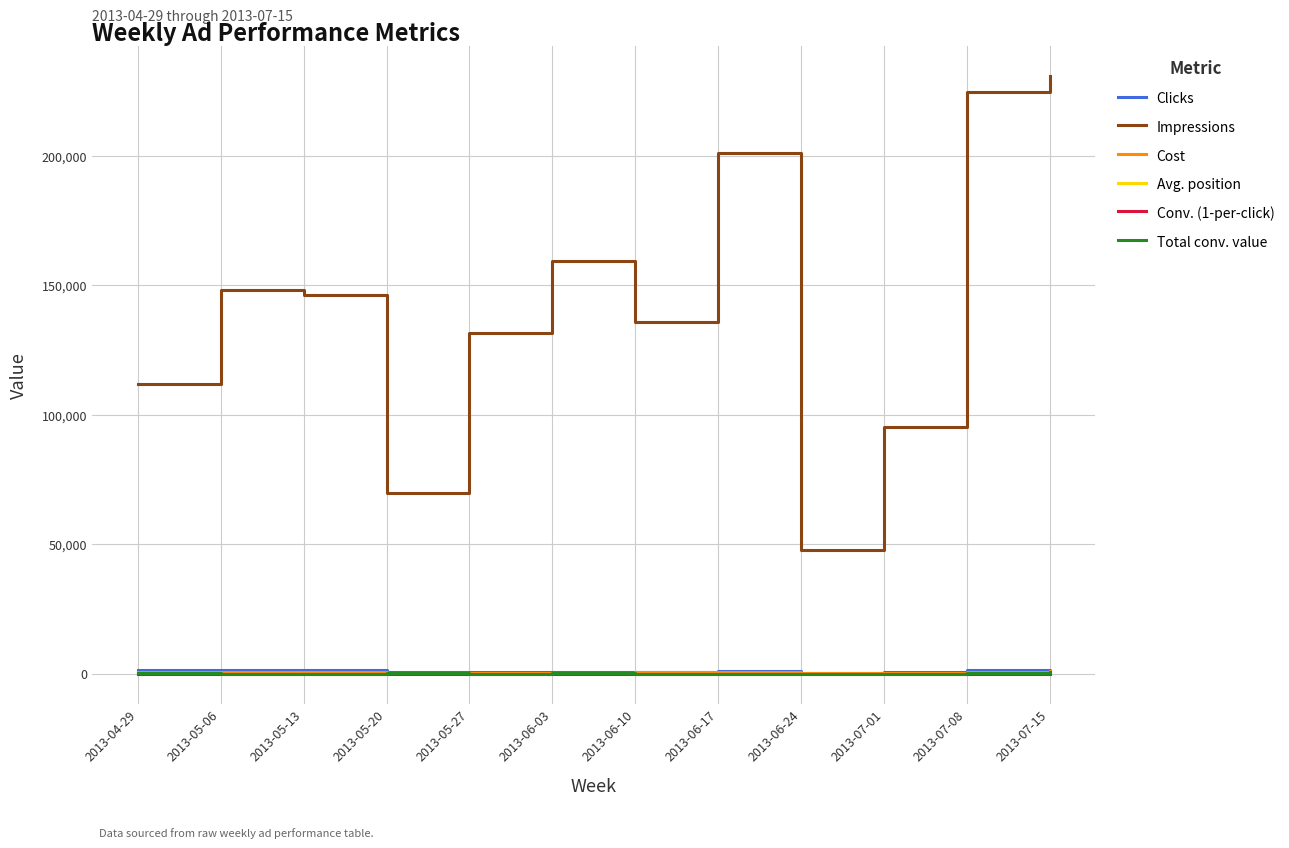

True or false: Impressions and Cost cross at least once.

False